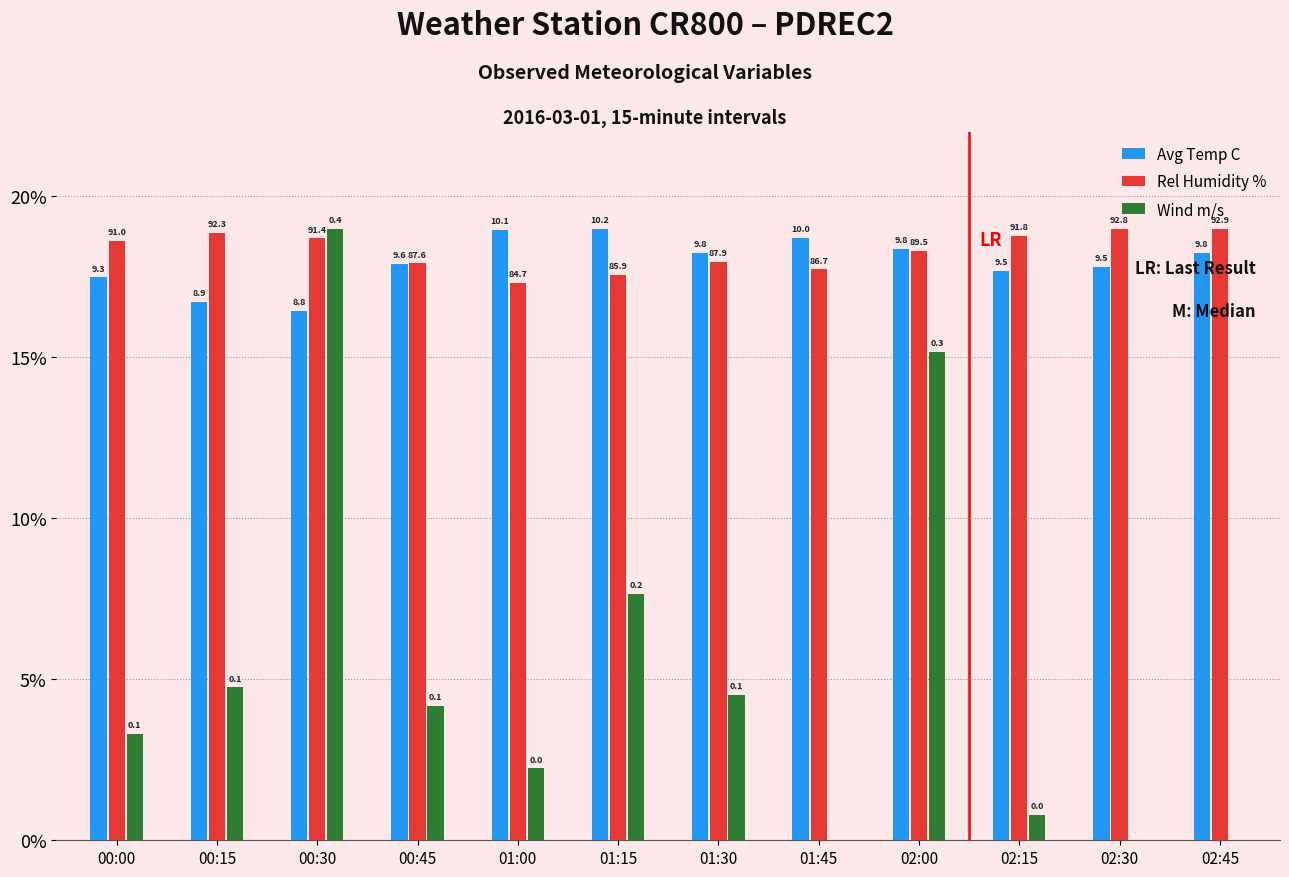

What are all the series names shown in the legend?

Avg Temp C, Rel Humidity %, Wind m/s